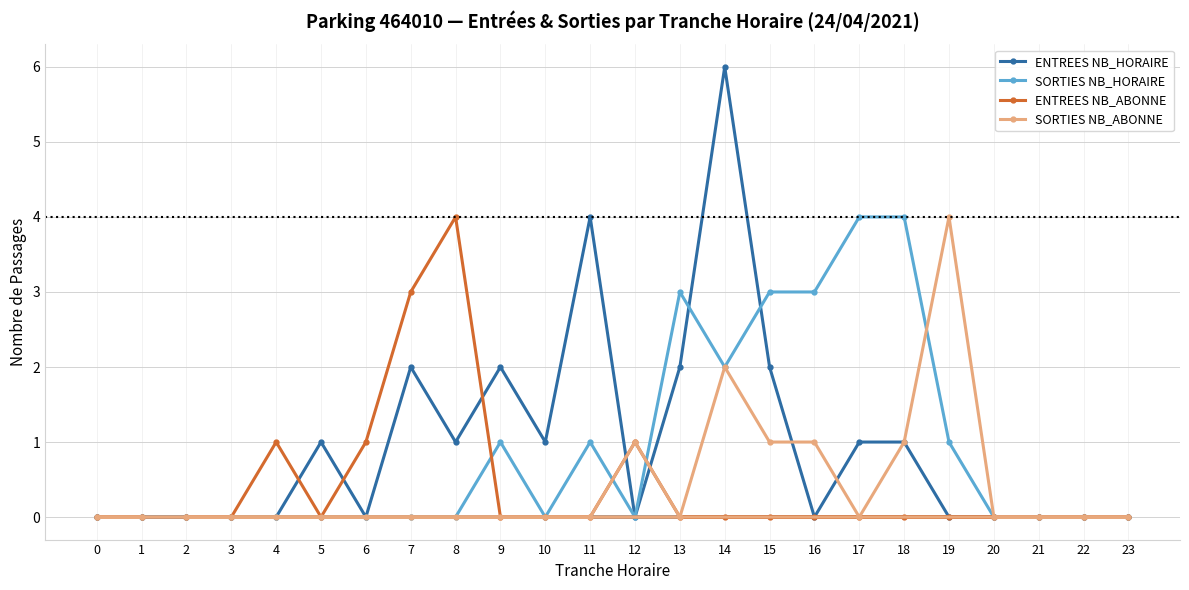

Which series has the largest total across all categories?

ENTREES NB_HORAIRE